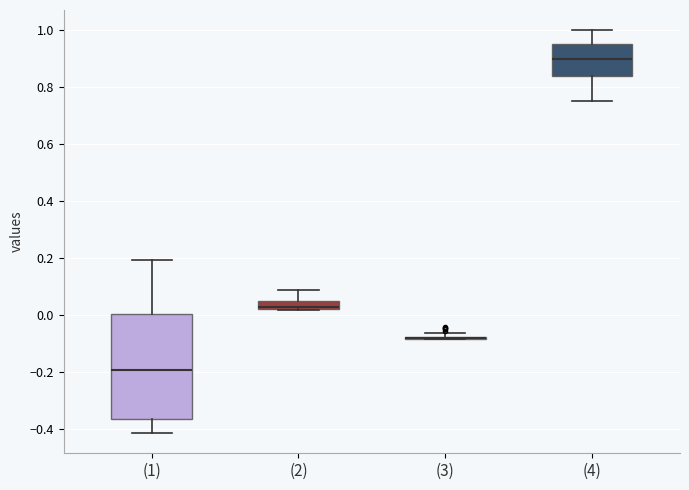

Which box is the tallest, from its lower edge to its upper edge?

(1)